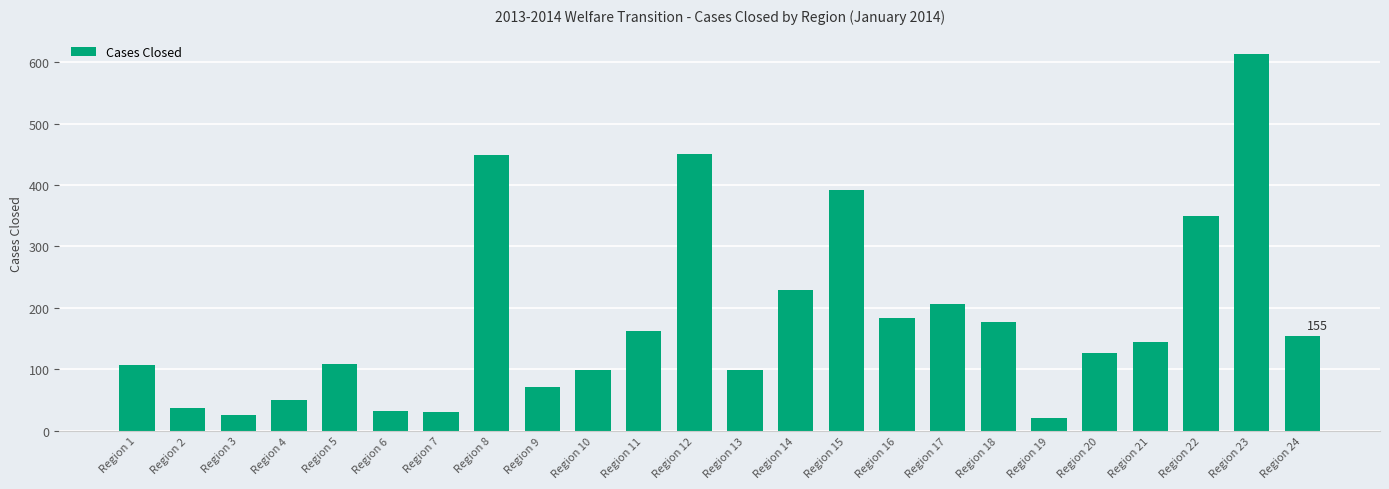

Which has a higher value, Region 6 or Region 20?

Region 20